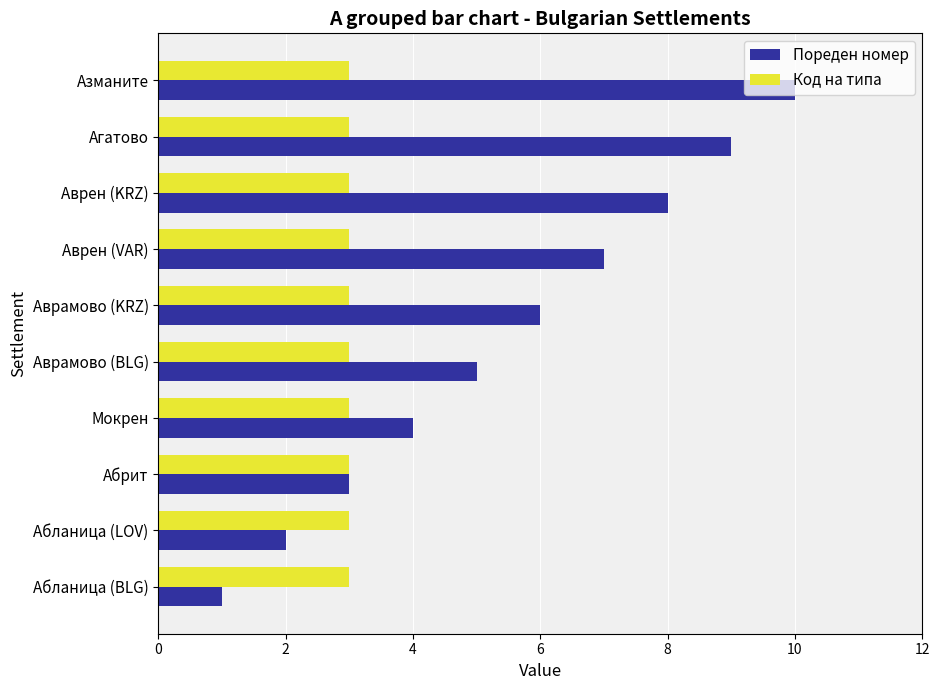

Which series has the widest spread of values?

Пореден номер